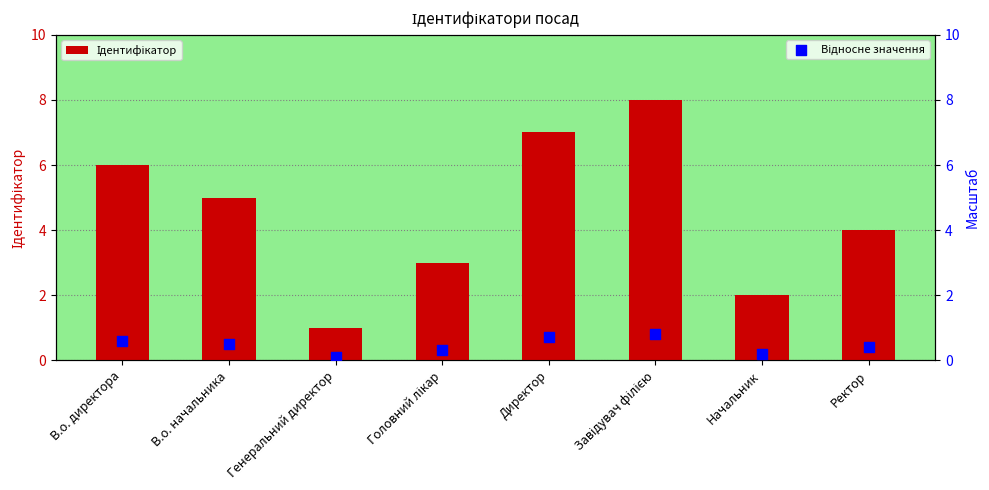

What is the total value across all series at Начальник?

2.2